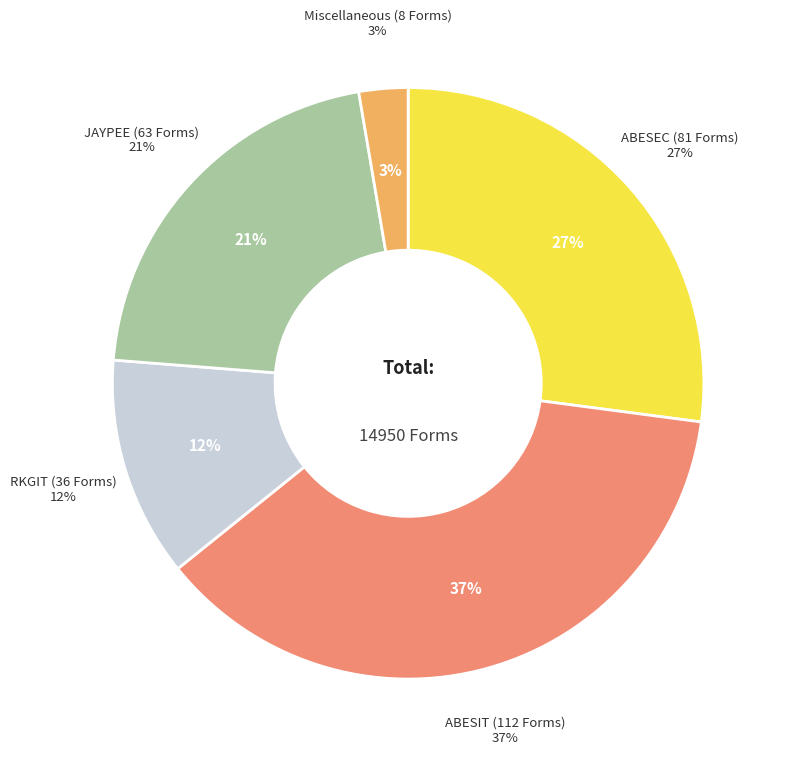

What percentage is the Miscellaneous (8 Forms) slice, to the nearest percent?

3%